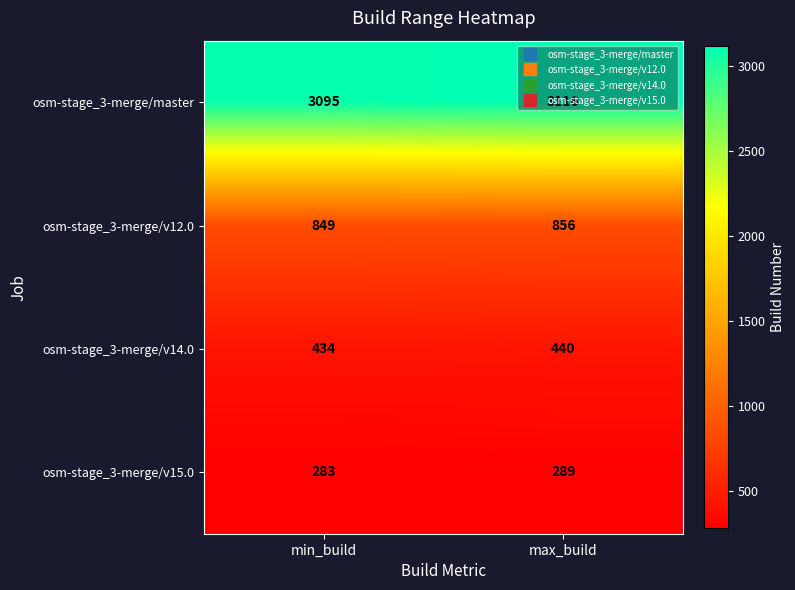

The osm-stage_3-merge/master series shows 1318 at min_build. True or false?

False